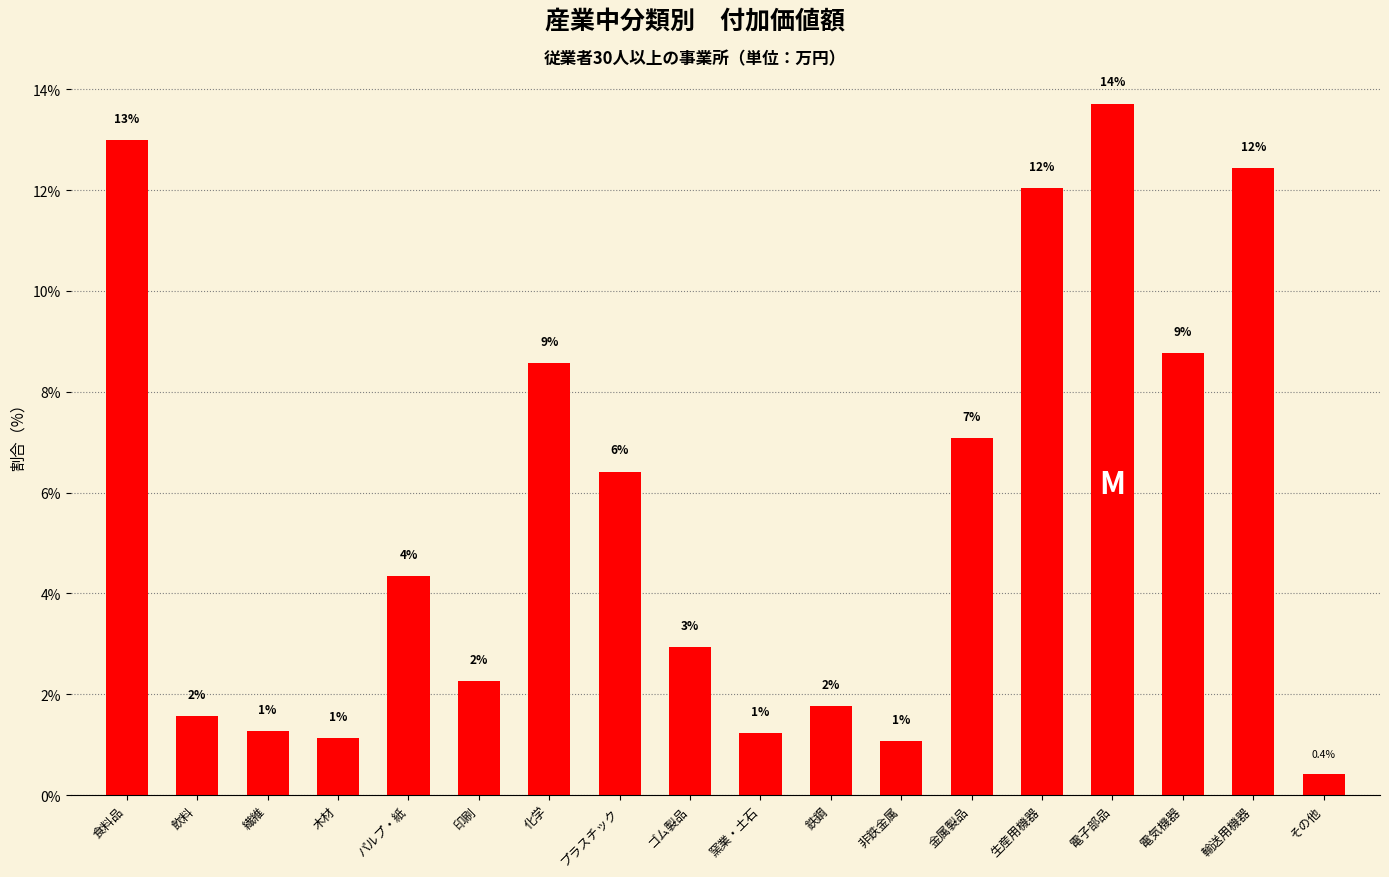

Does the chart contain any negative values?

No